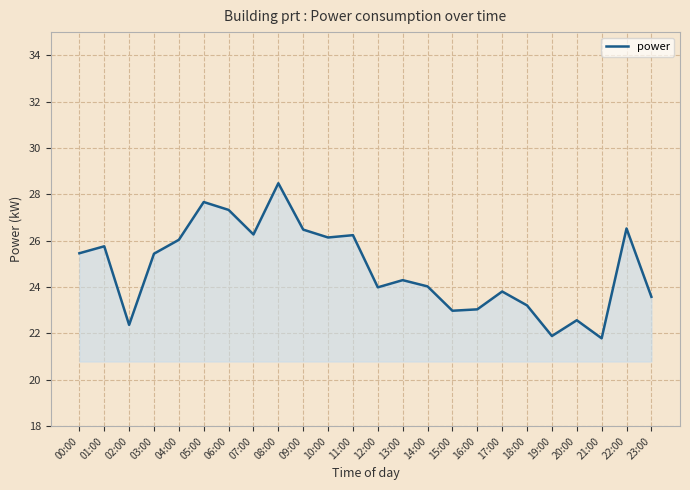

Where does the data first go above 25?

00:00